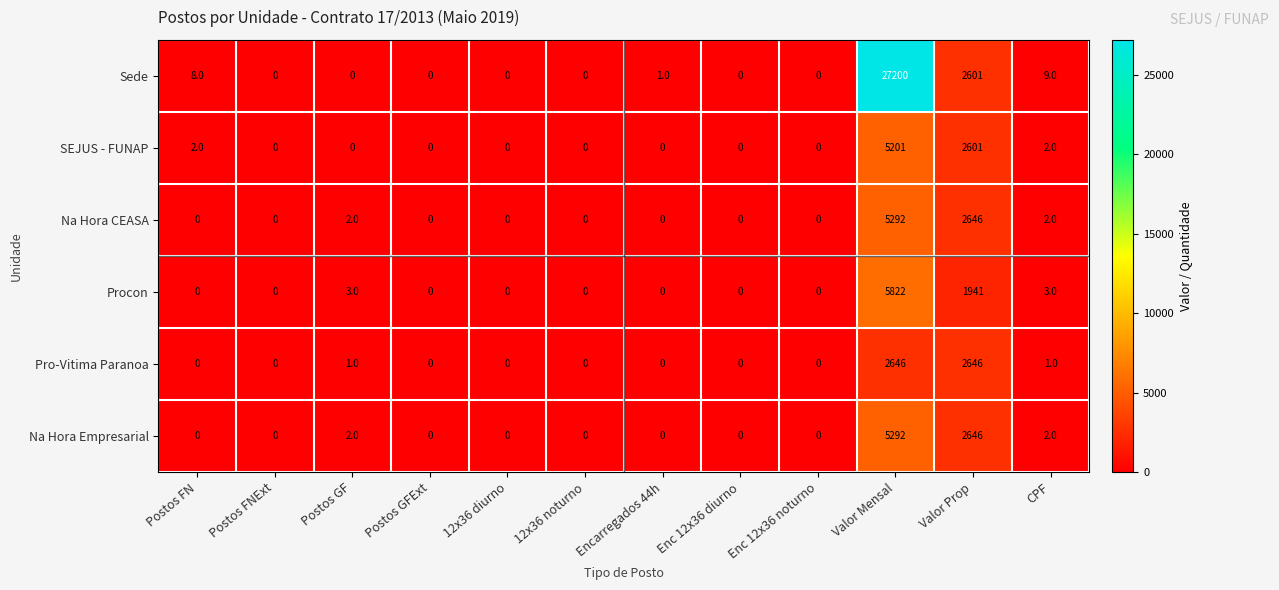

How many values in Sede are above zero?

5